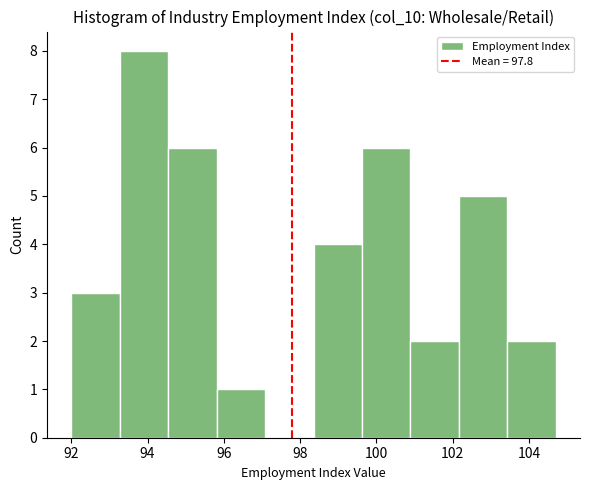

Reading left to right, list every bar in this chart as the range it spans on the x-axis followed by its height. Neither the bar edges nor the heights are printed on the chart, so give them approximately, as read against the axes.

92.0 to 93.2: 3
93.2 to 94.6: 8
94.6 to 95.8: 6
95.8 to 97.0: 1
97.0 to 98.4: 0
98.4 to 99.6: 4
99.6 to 100.8: 6
100.8 to 102.2: 2
102.2 to 103.4: 5
103.4 to 104.8: 2